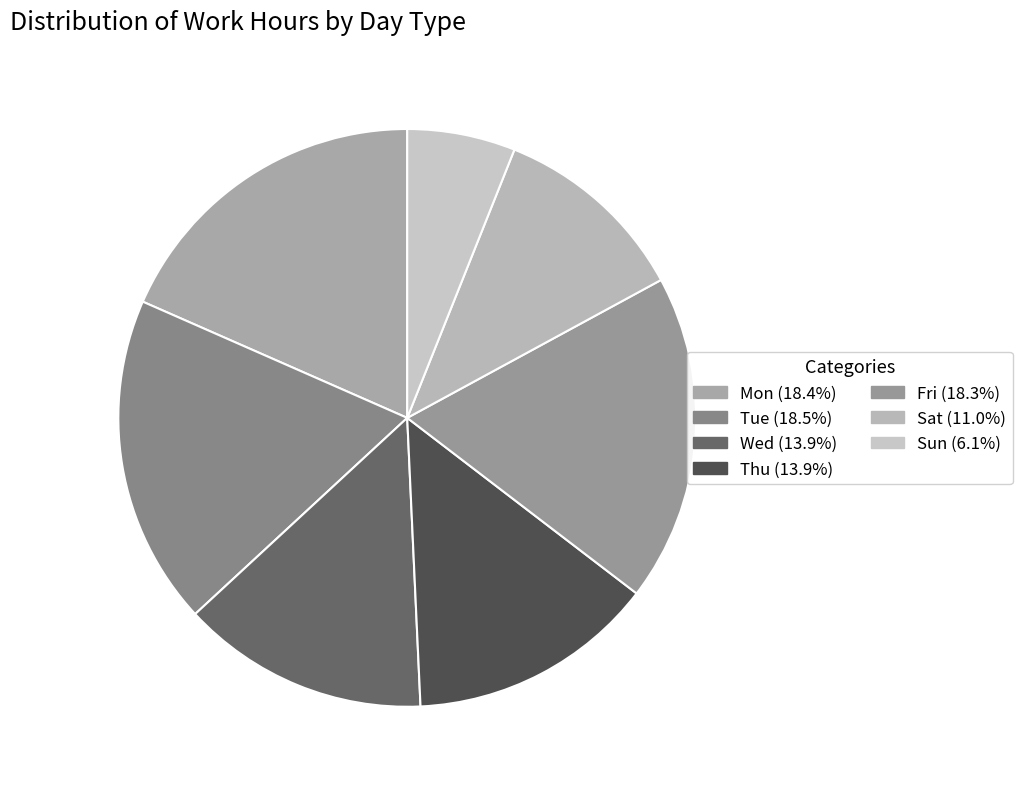

How many slices are in this pie chart?

7